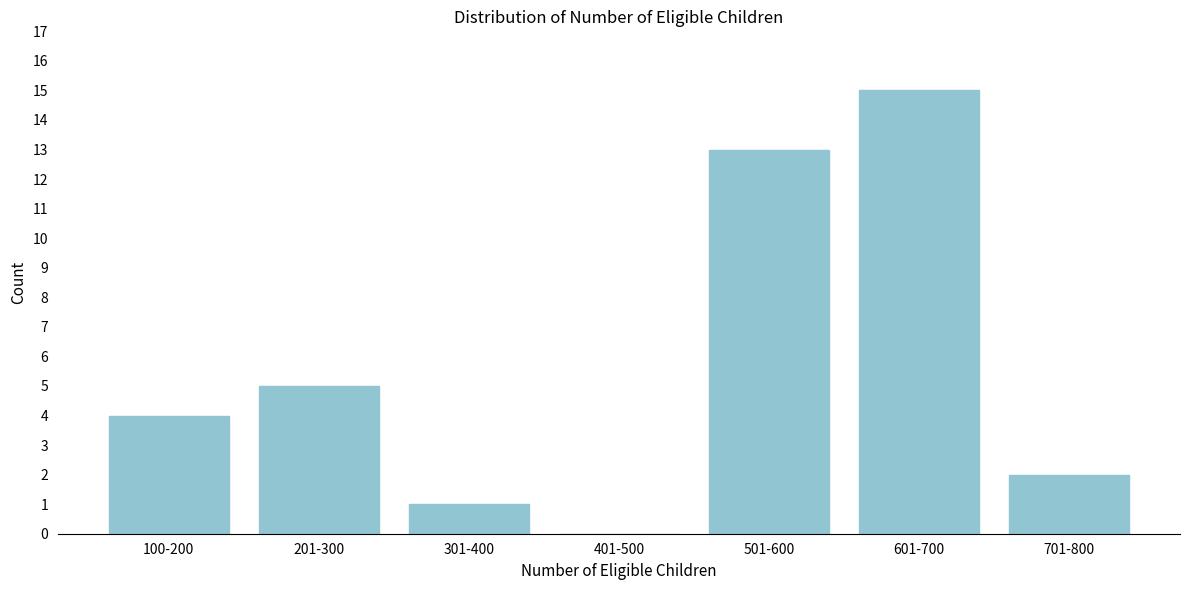

Reading left to right, what are all the values shown in this chart?

100-200=4	201-300=5	301-400=1	401-500=0	501-600=13	601-700=15	701-800=2